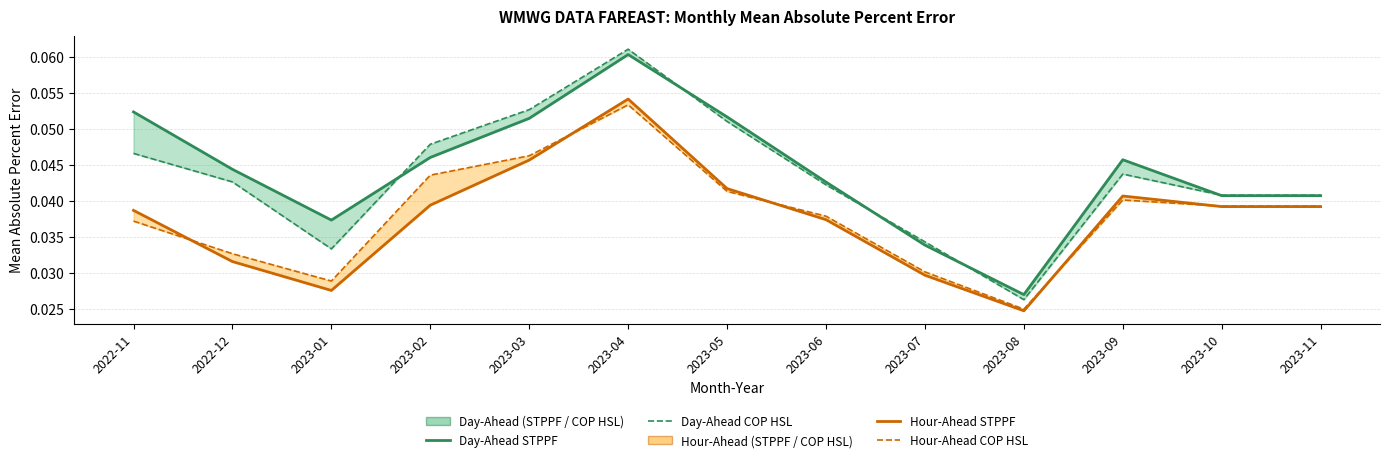

True or false: Hour-Ahead COP HSL and Day-Ahead 1430 STPPF cross at least once.

False